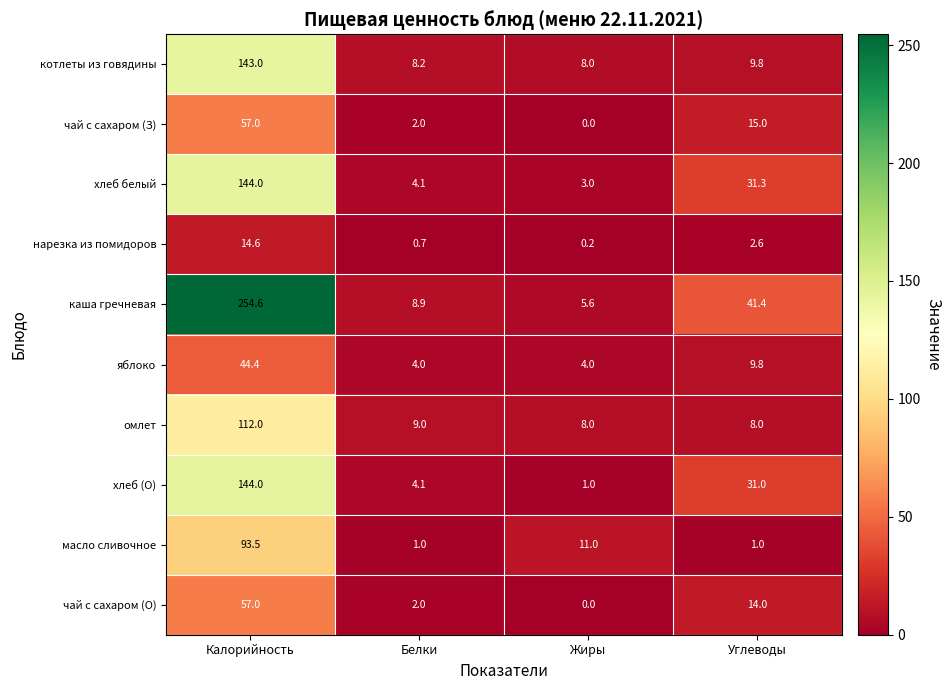

At which category is the sum across all series the highest?

Калорийность